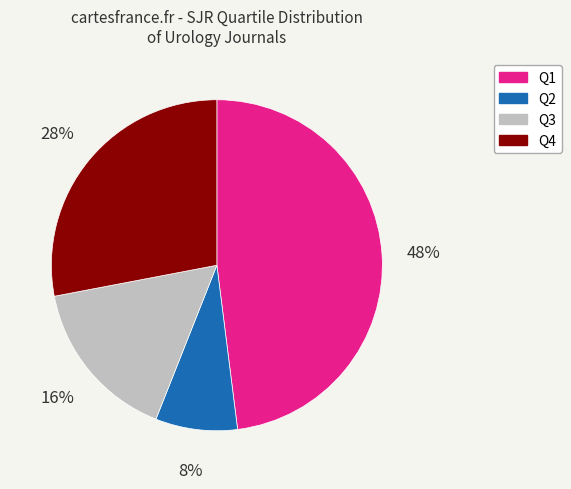

The Q4 slice represents 28% of the pie. True or false?

True